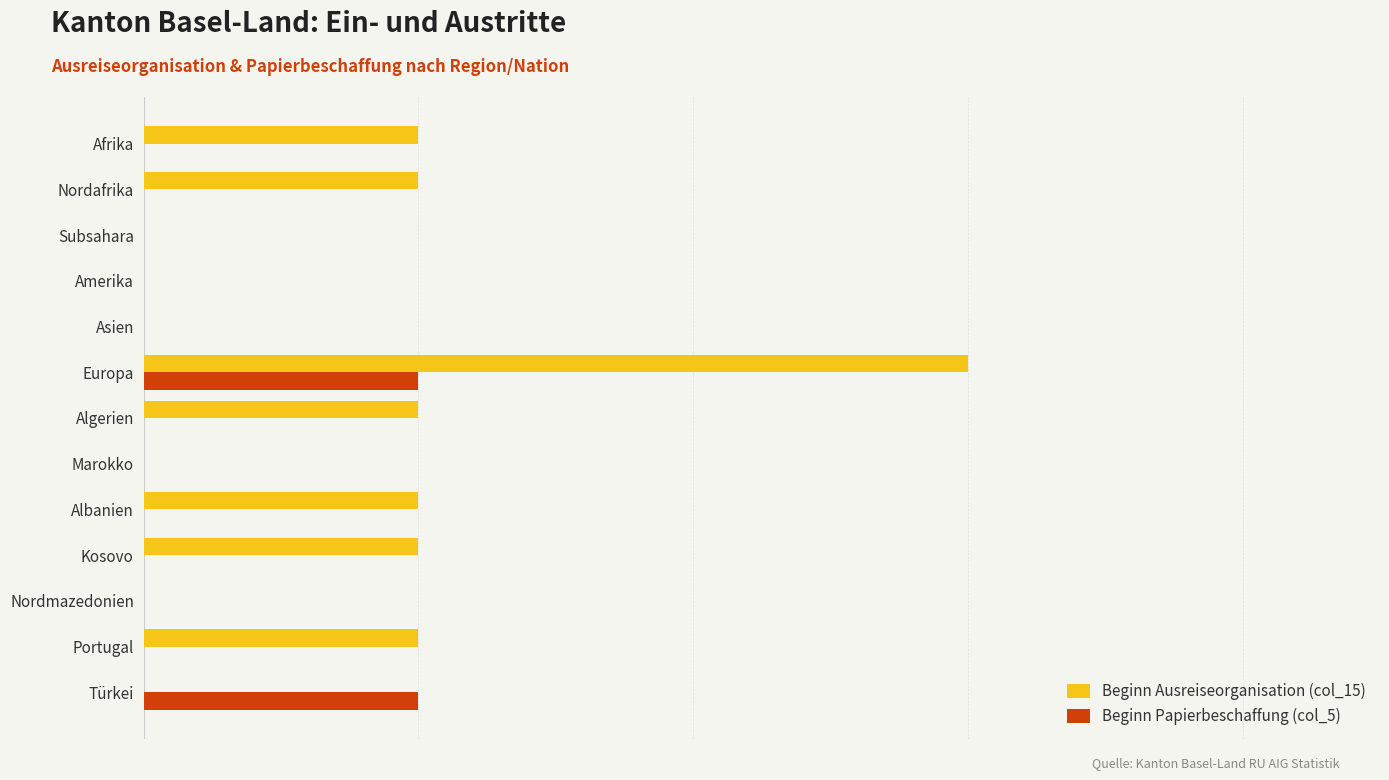

What are all the series names shown in the legend?

Beginn Ausreiseorganisation (col_15), Beginn Papierbeschaffung (col_5)